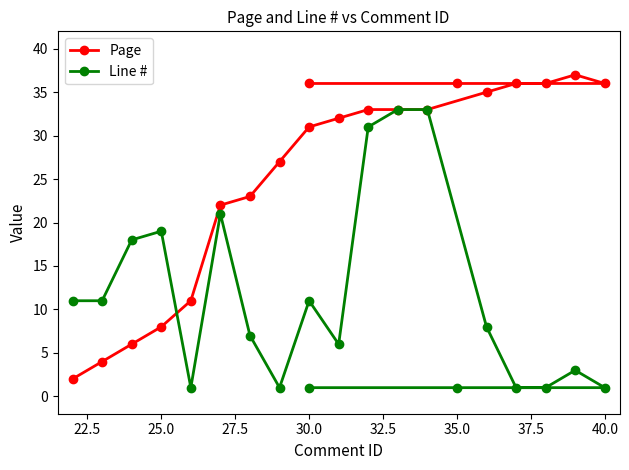

At how many categories does at least one series exceed 31?

11